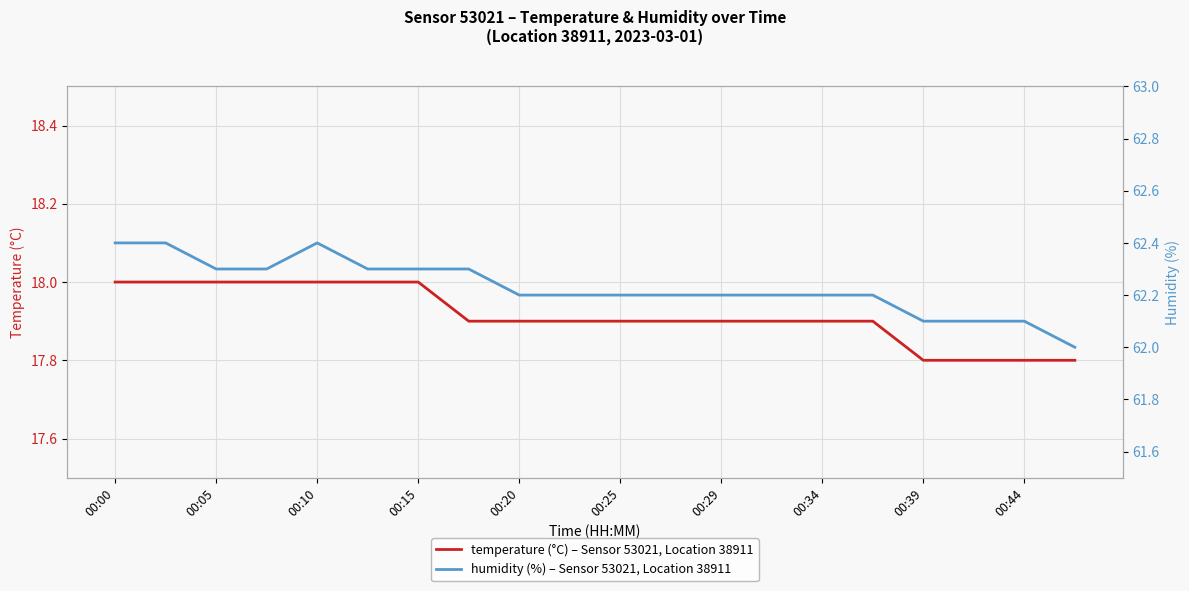

True or false: temperature (°C) – Sensor 53021, Location 38911 has a value of 8.3 at 00:00.

False